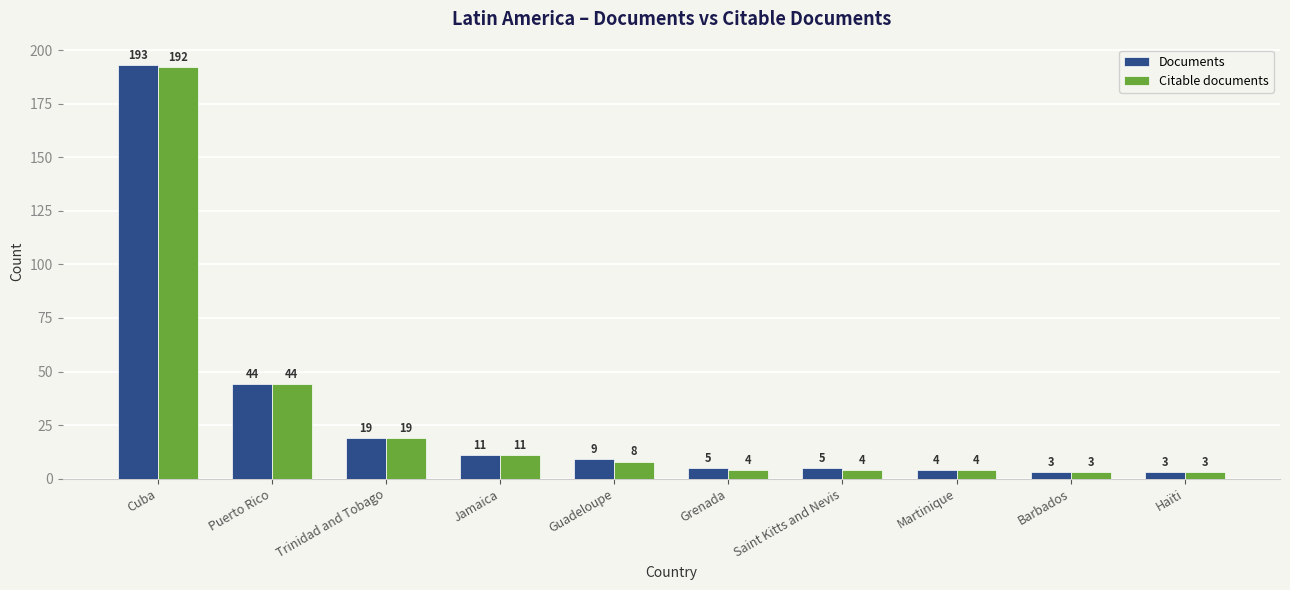

At which label does Citable documents reach its peak?

Cuba